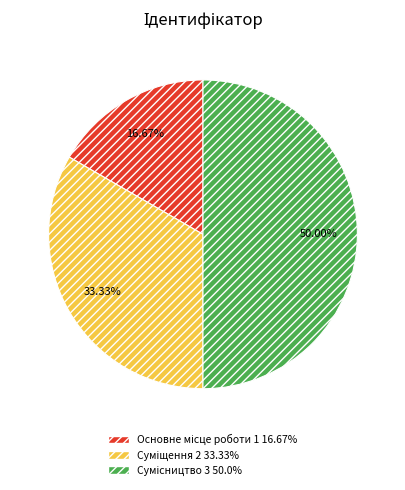

Count the number of slices in the pie.

3